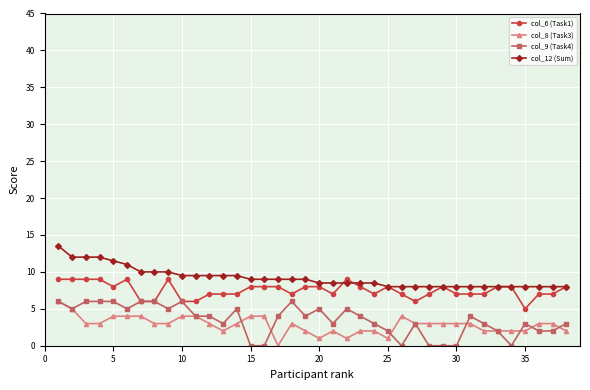

True or false: col_6 (Task1) and col_8 (Task3) intersect in this chart.

False